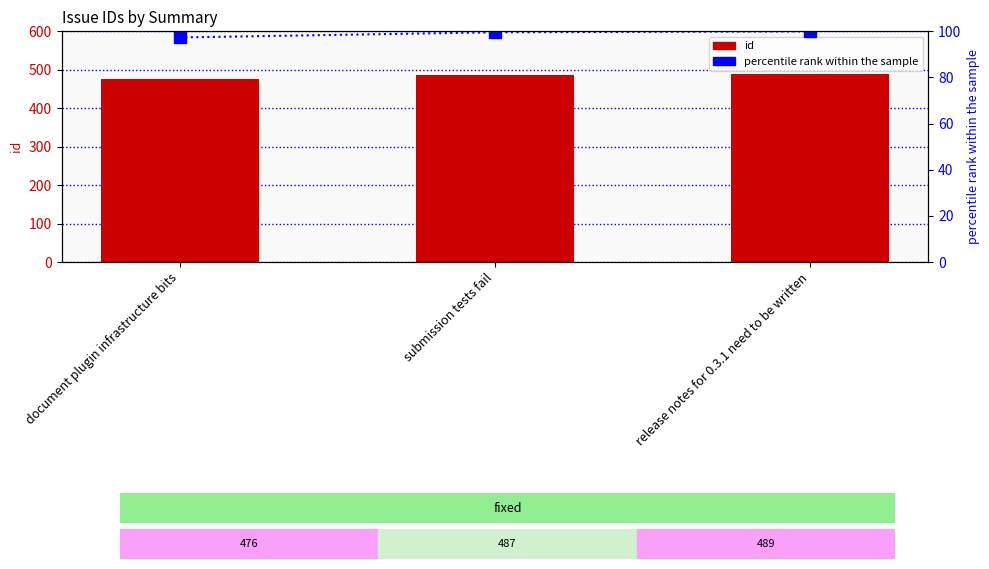

What is the average value of the id series?

484.0